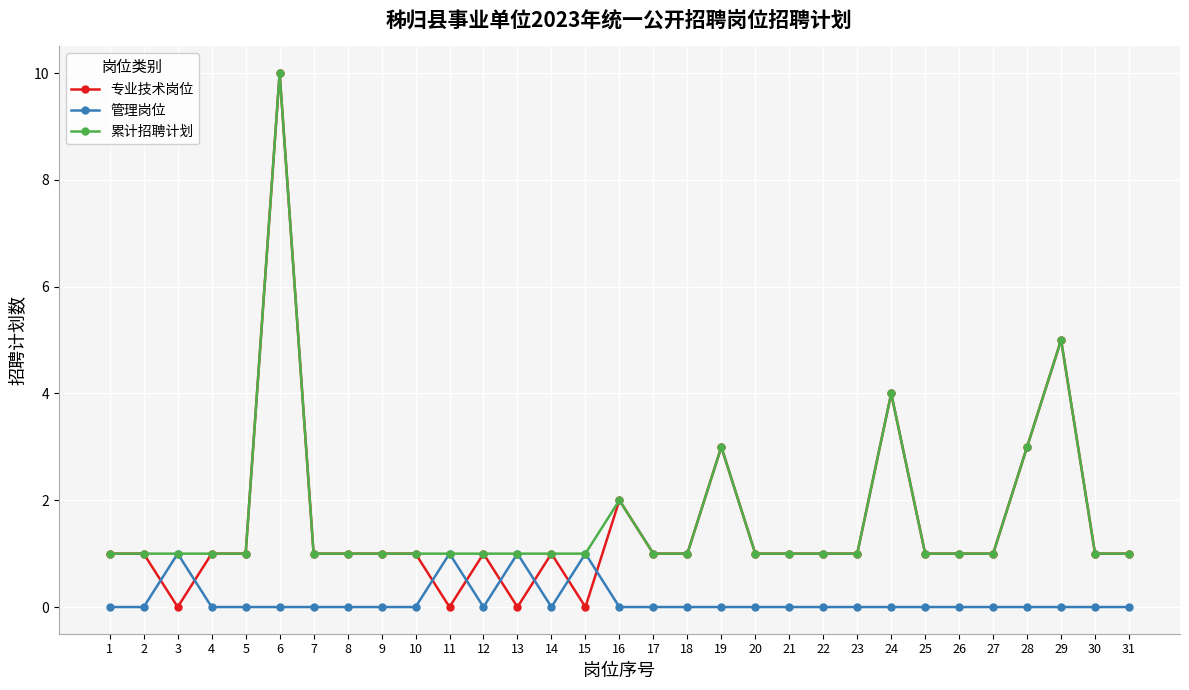

True or false: 累计招聘计划 has a value of 2 at 15.

False